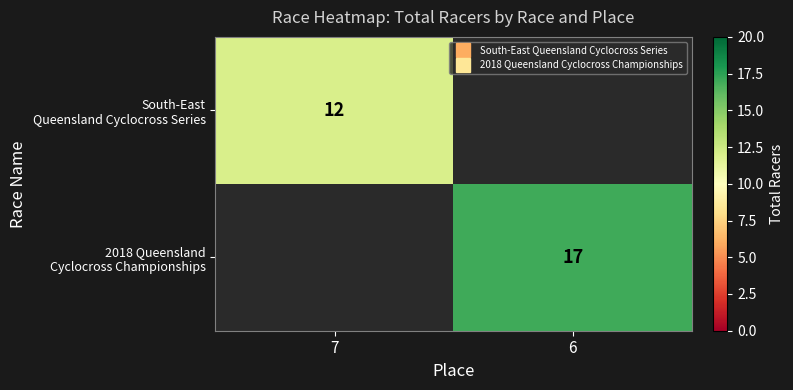

Rank the categories by South-East Queensland Cyclocross Series value from highest to lowest.

7, 6